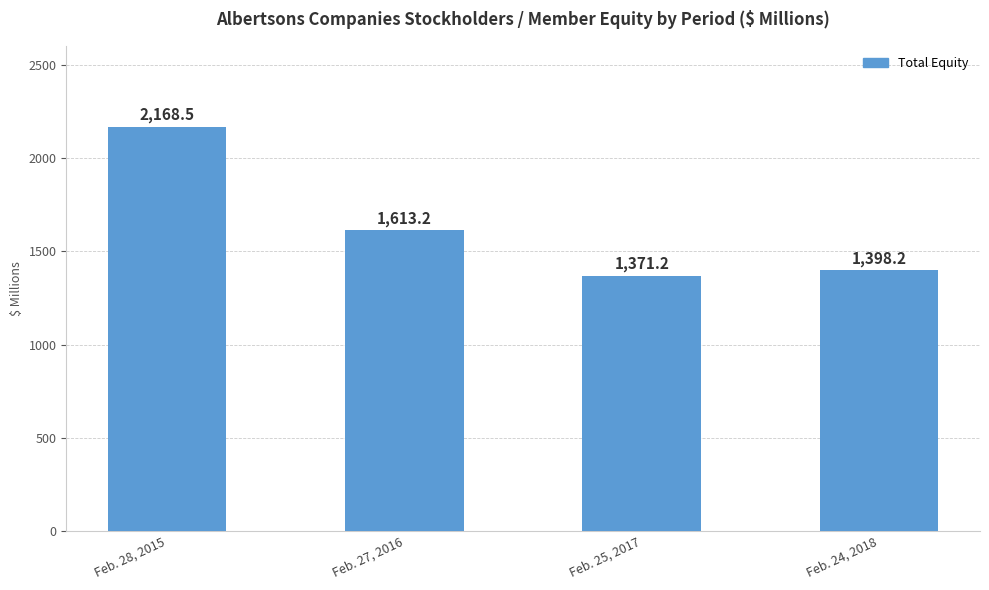

At which label does the data first exceed 1613?

Feb. 28, 2015